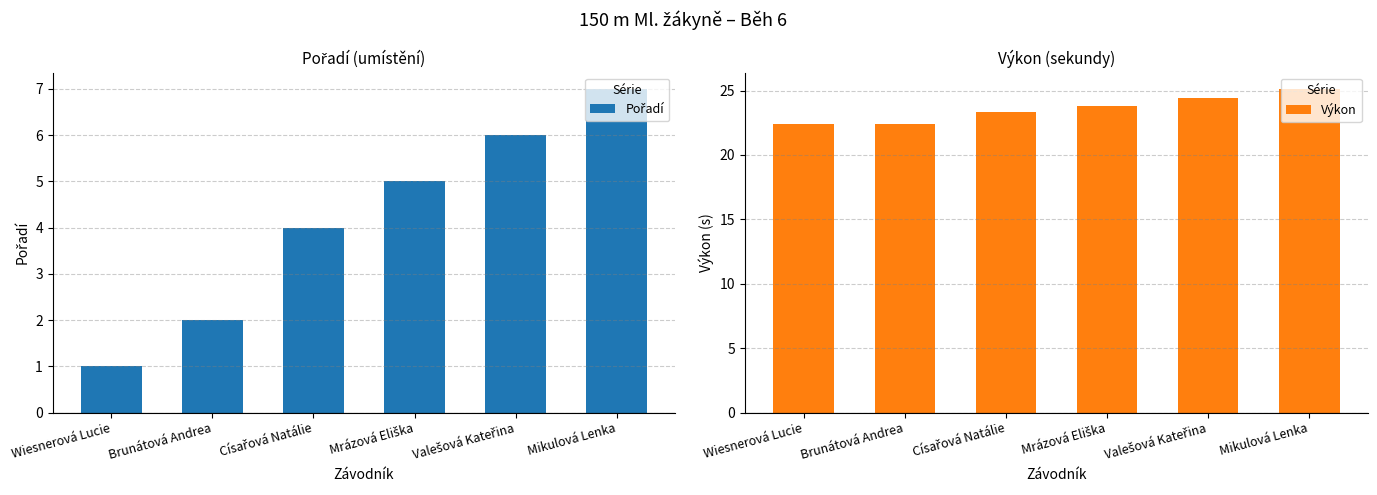

What is the average value of the Pořadí series?

4.2